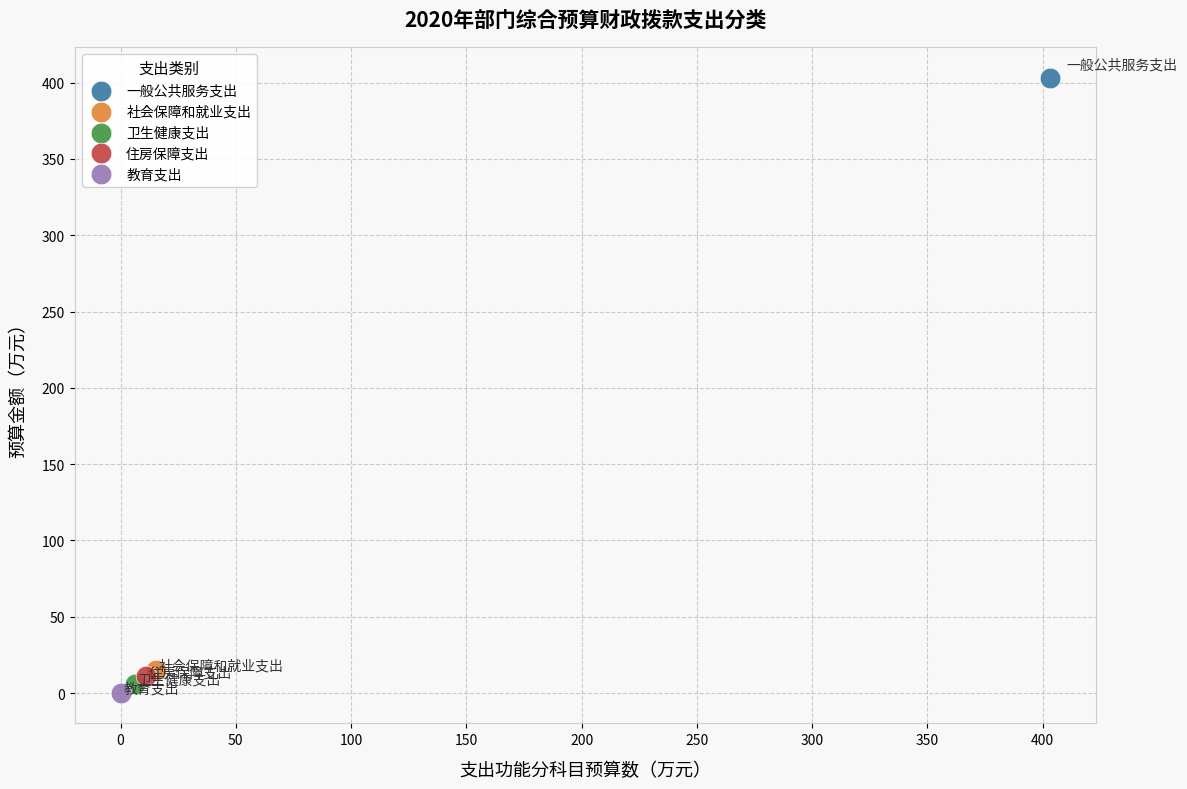

Which series contains the highest Y value?

一般公共服务支出